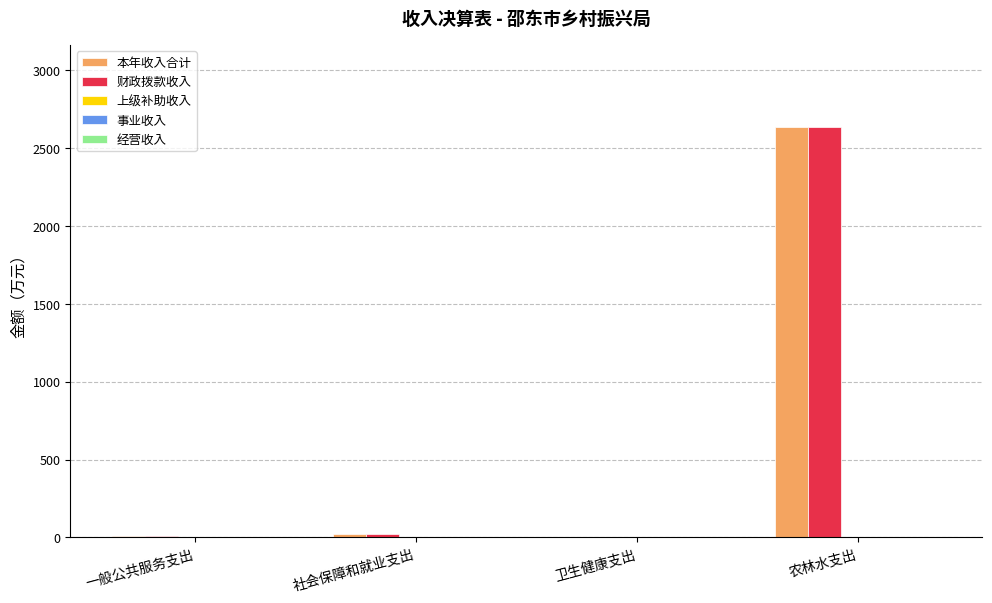

Which label corresponds to the largest value in the chart?

农林水支出